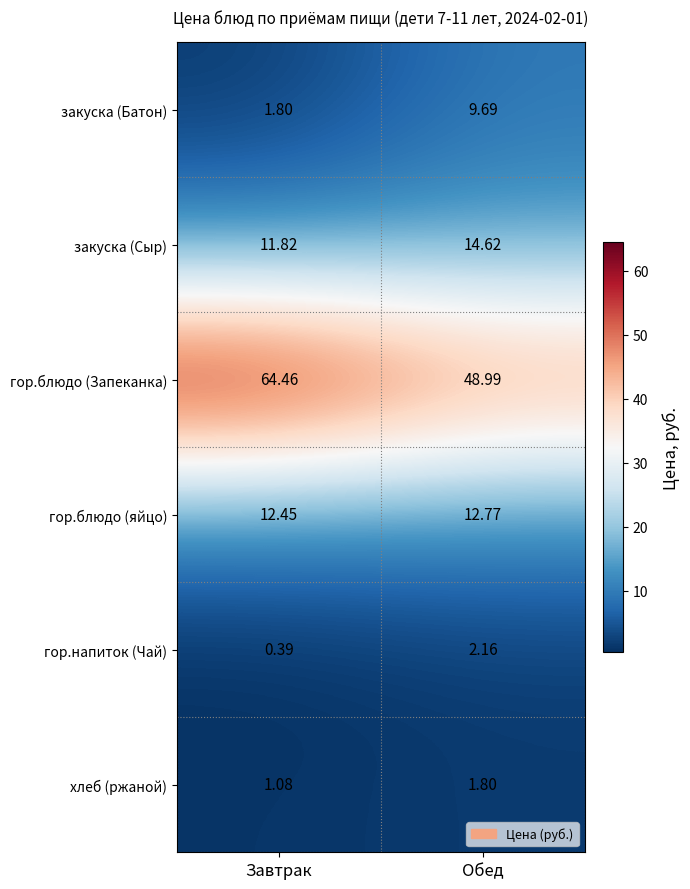

At which category is the sum across all series the highest?

Завтрак